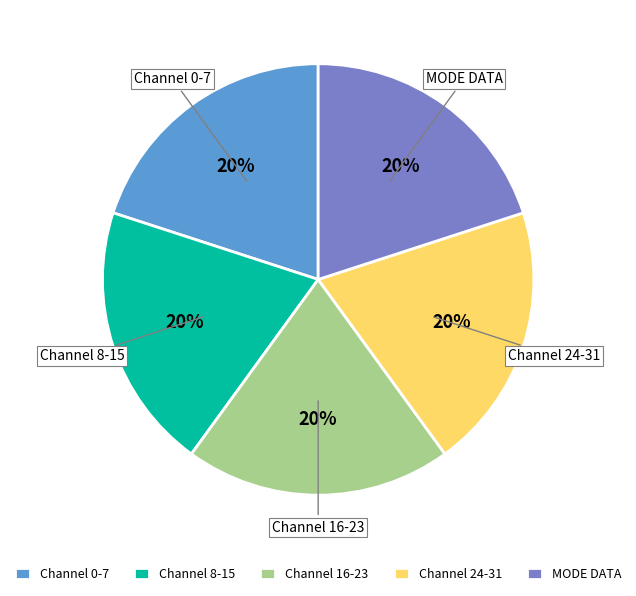

How many segments does this pie chart have?

5